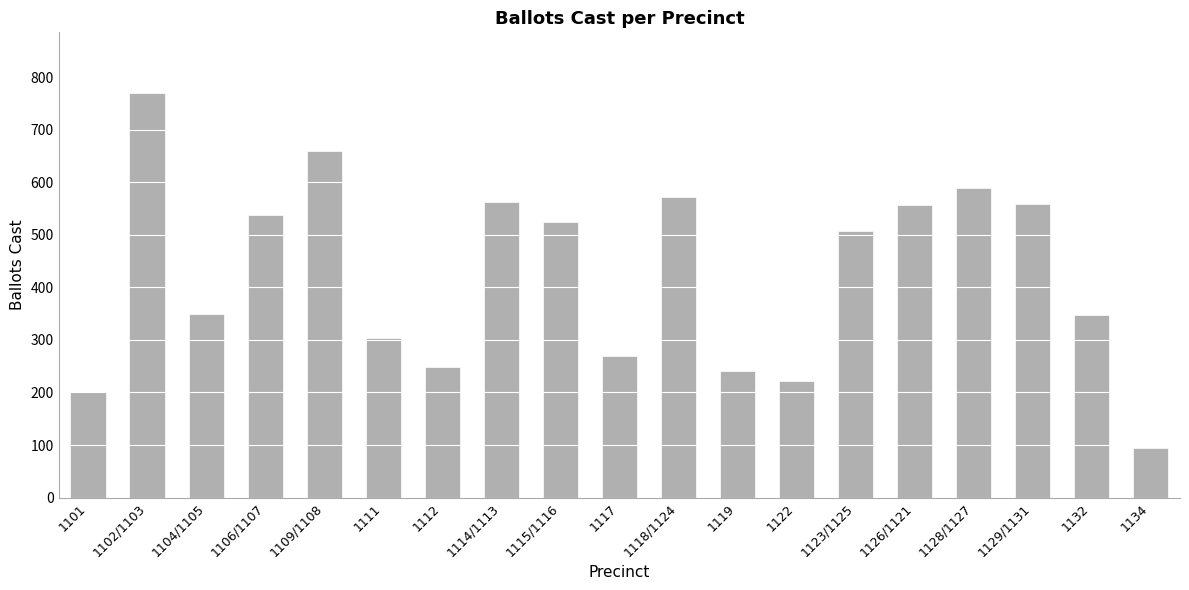

What is the difference between the values at 1126/1121 and 1111?

252